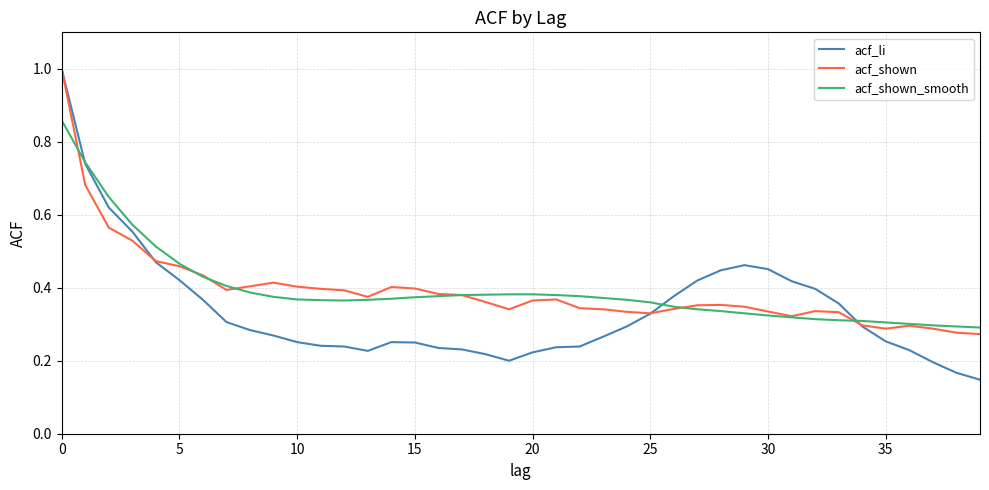

What is the maximum value for acf_shown?

1.0